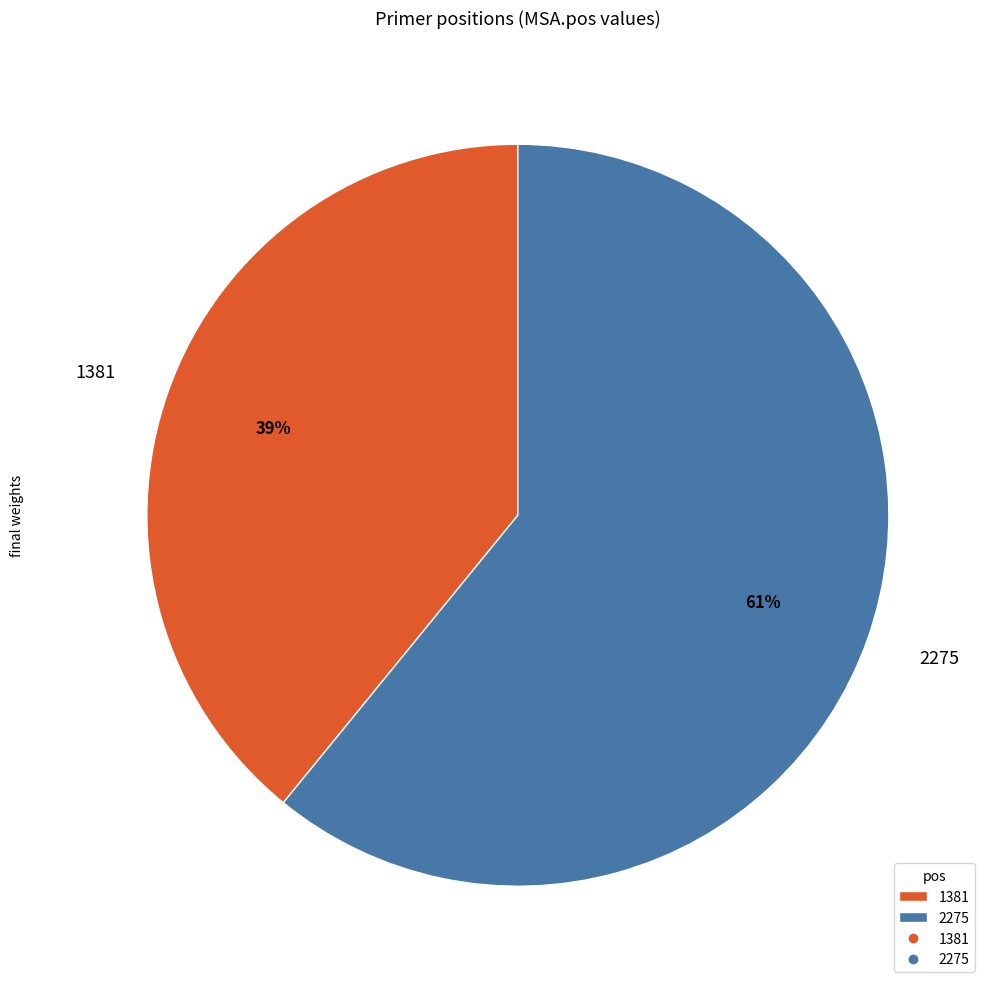

Which slice is the smallest?

1381